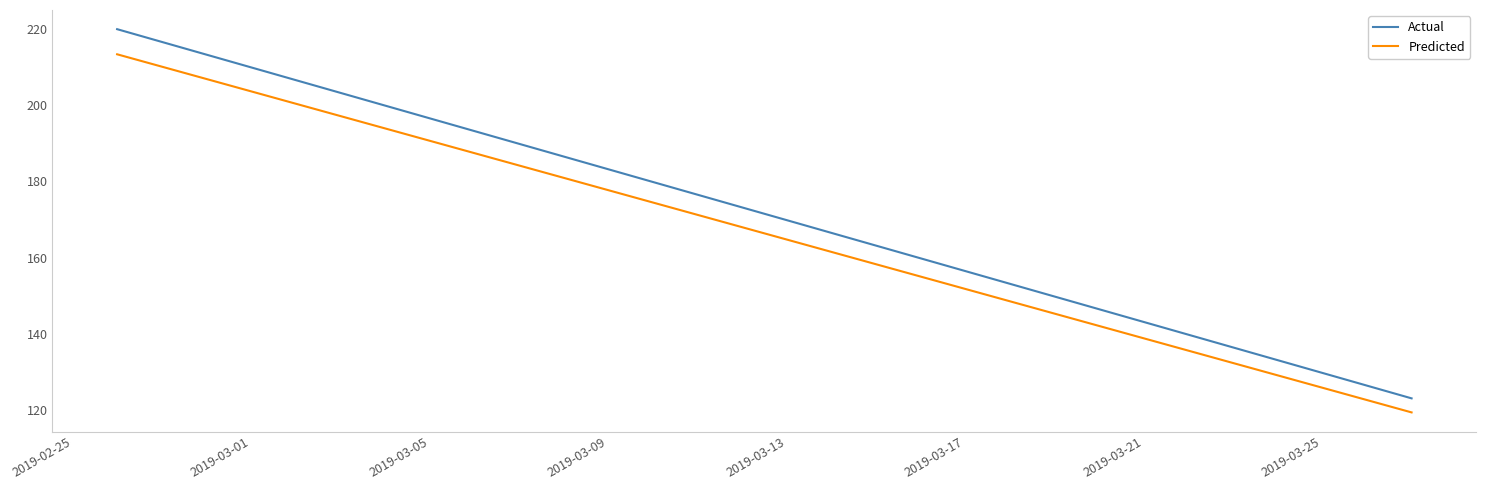

Is the value of Actual at 2019-02-25 greater than the value of Predicted at 2019-02-25?

Yes